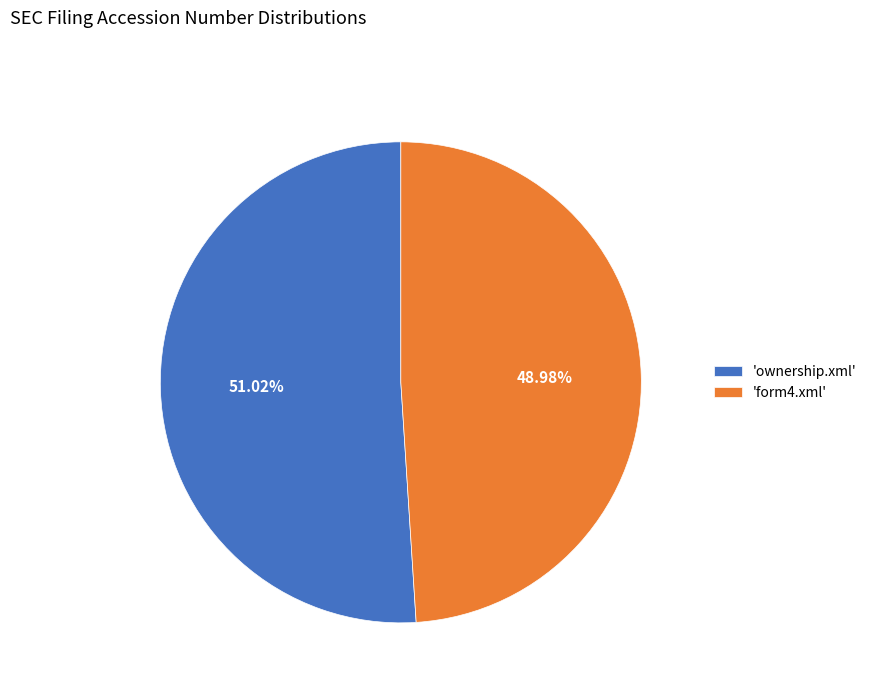

Which has a higher value, 'ownership.xml' or 'form4.xml'?

'ownership.xml'